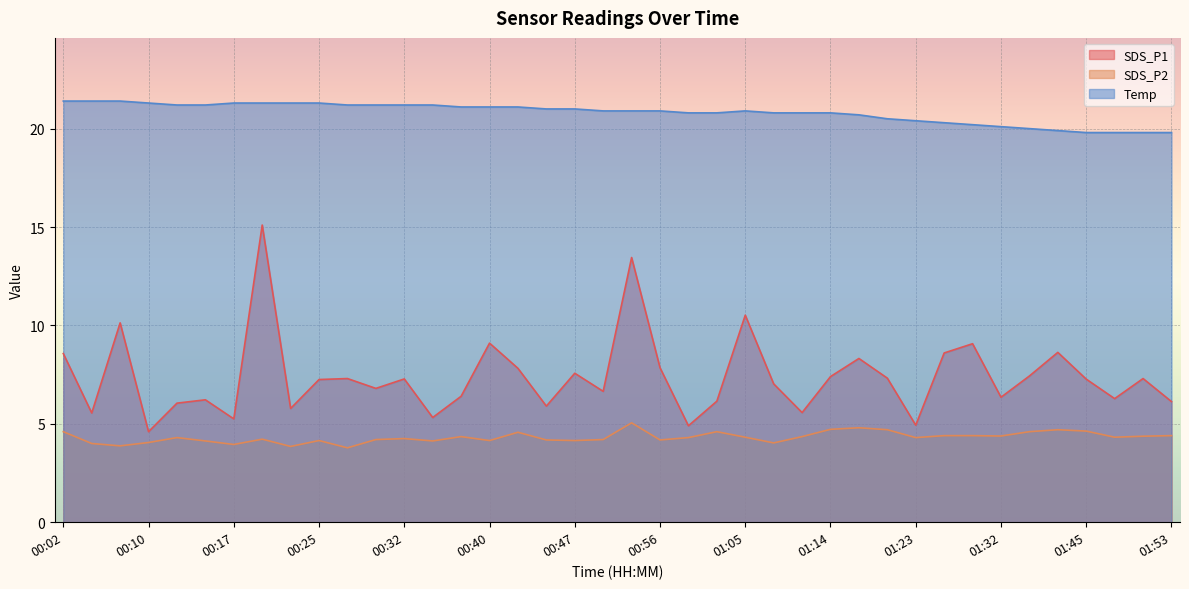

What is the sum of all Temp values?

832.1